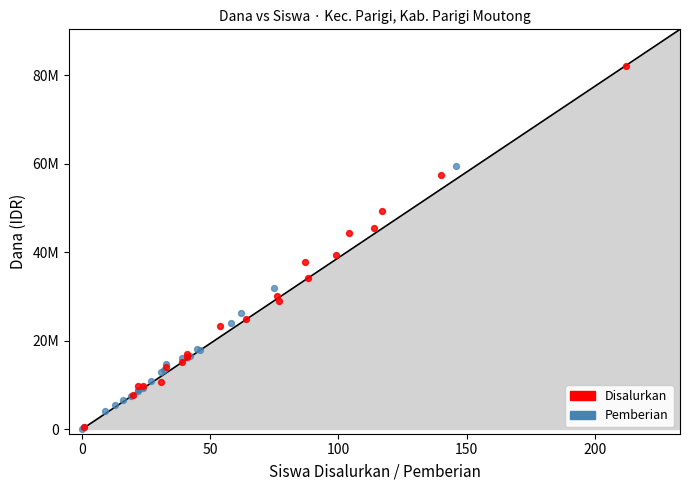

Which series has the largest Y range (max minus min)?

Disalurkan